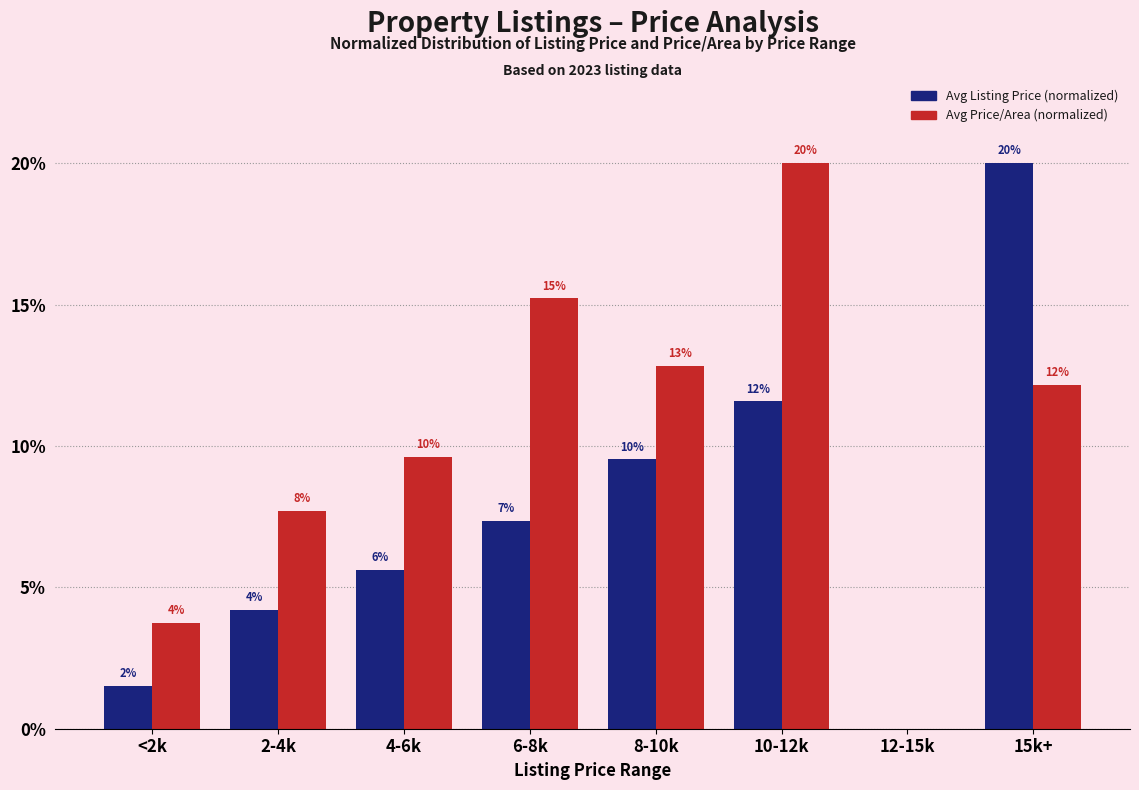

List the labels in order of Avg Listing Price (normalized) value, largest first.

15k+, 10-12k, 8-10k, 6-8k, 4-6k, 2-4k, <2k, 12-15k